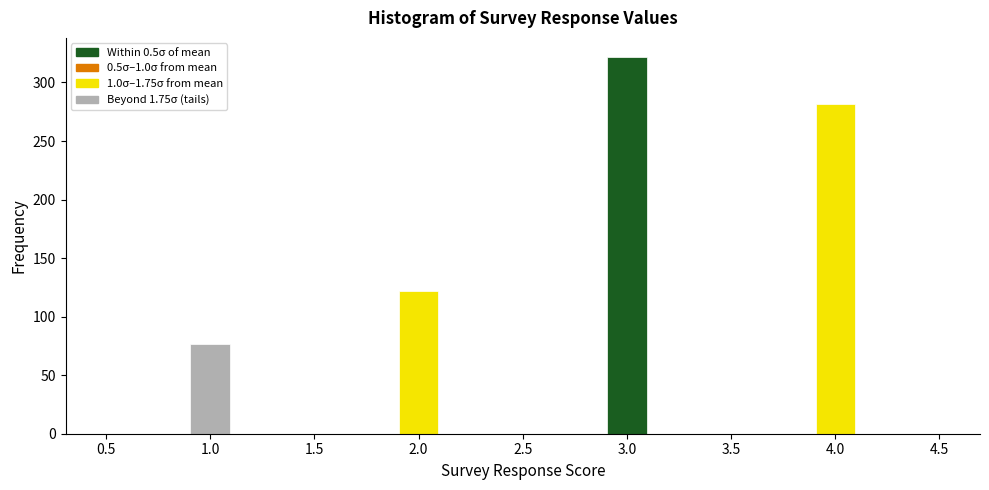

Over which range of the x-axis is the bar tallest?

2.9 to 3.1